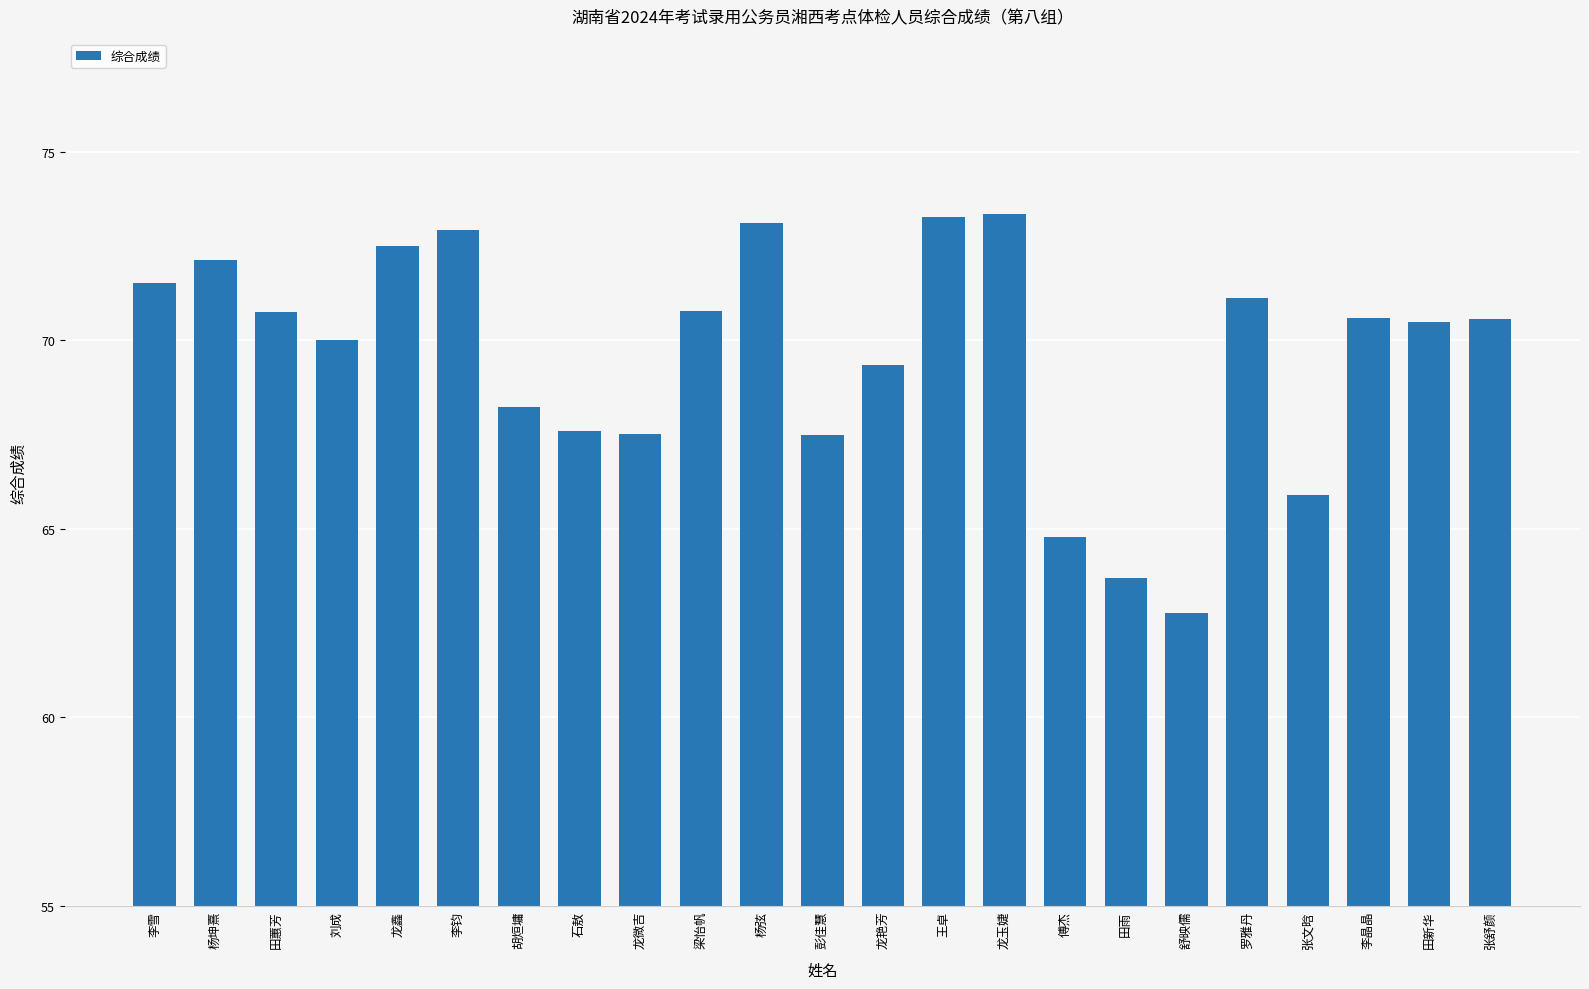

What is the average value?

69.6